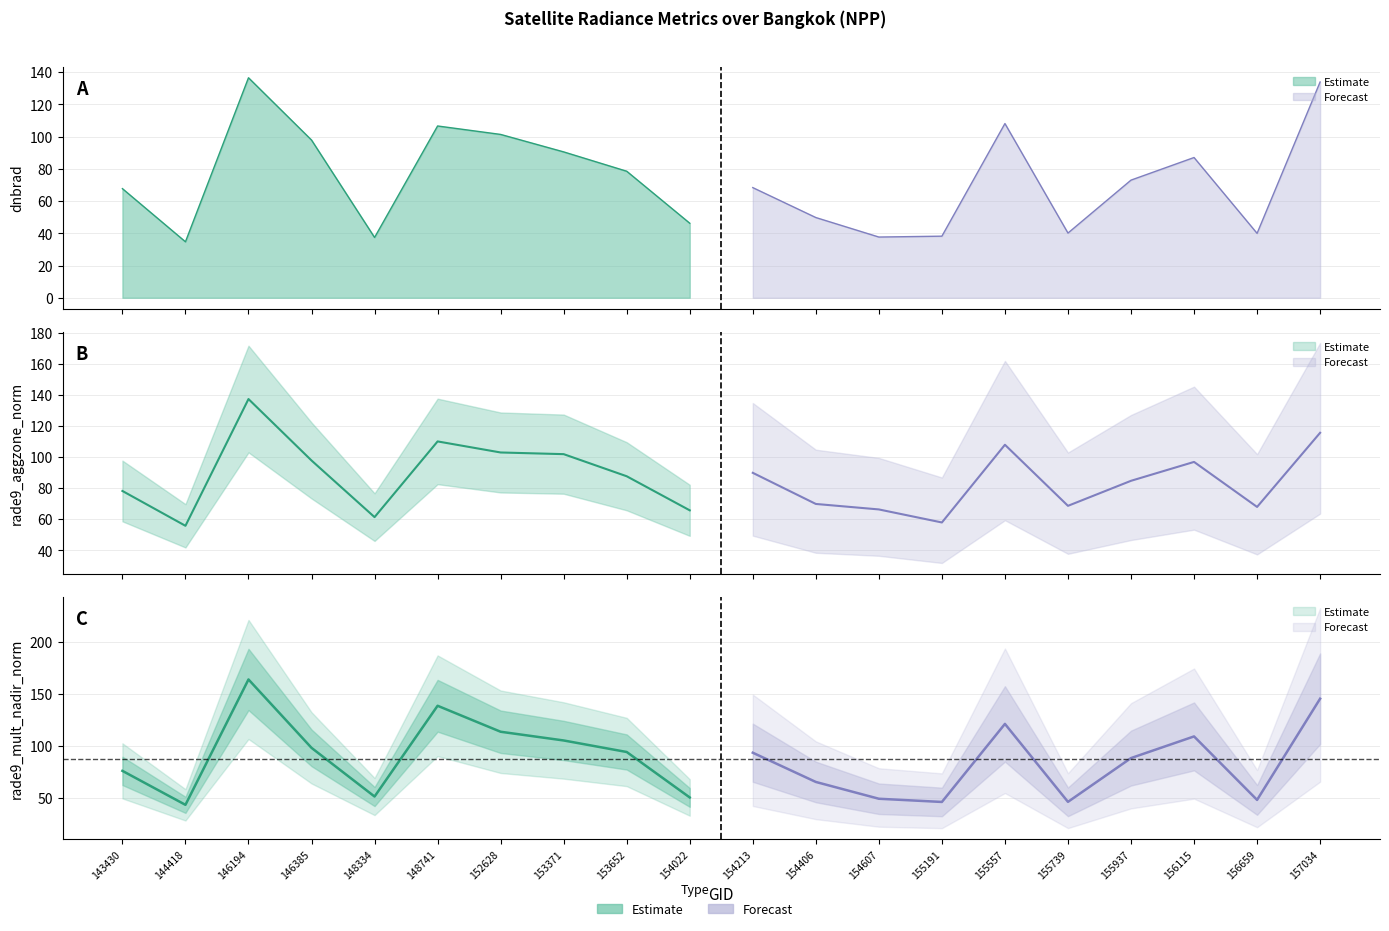

True or false: rade9_mult_nadir_norm has more than 2 points higher than both neighbors.

True